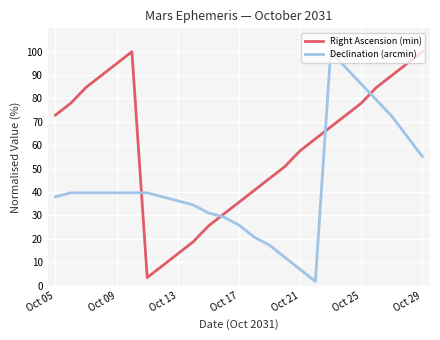

Count the number of data series in this chart.

2